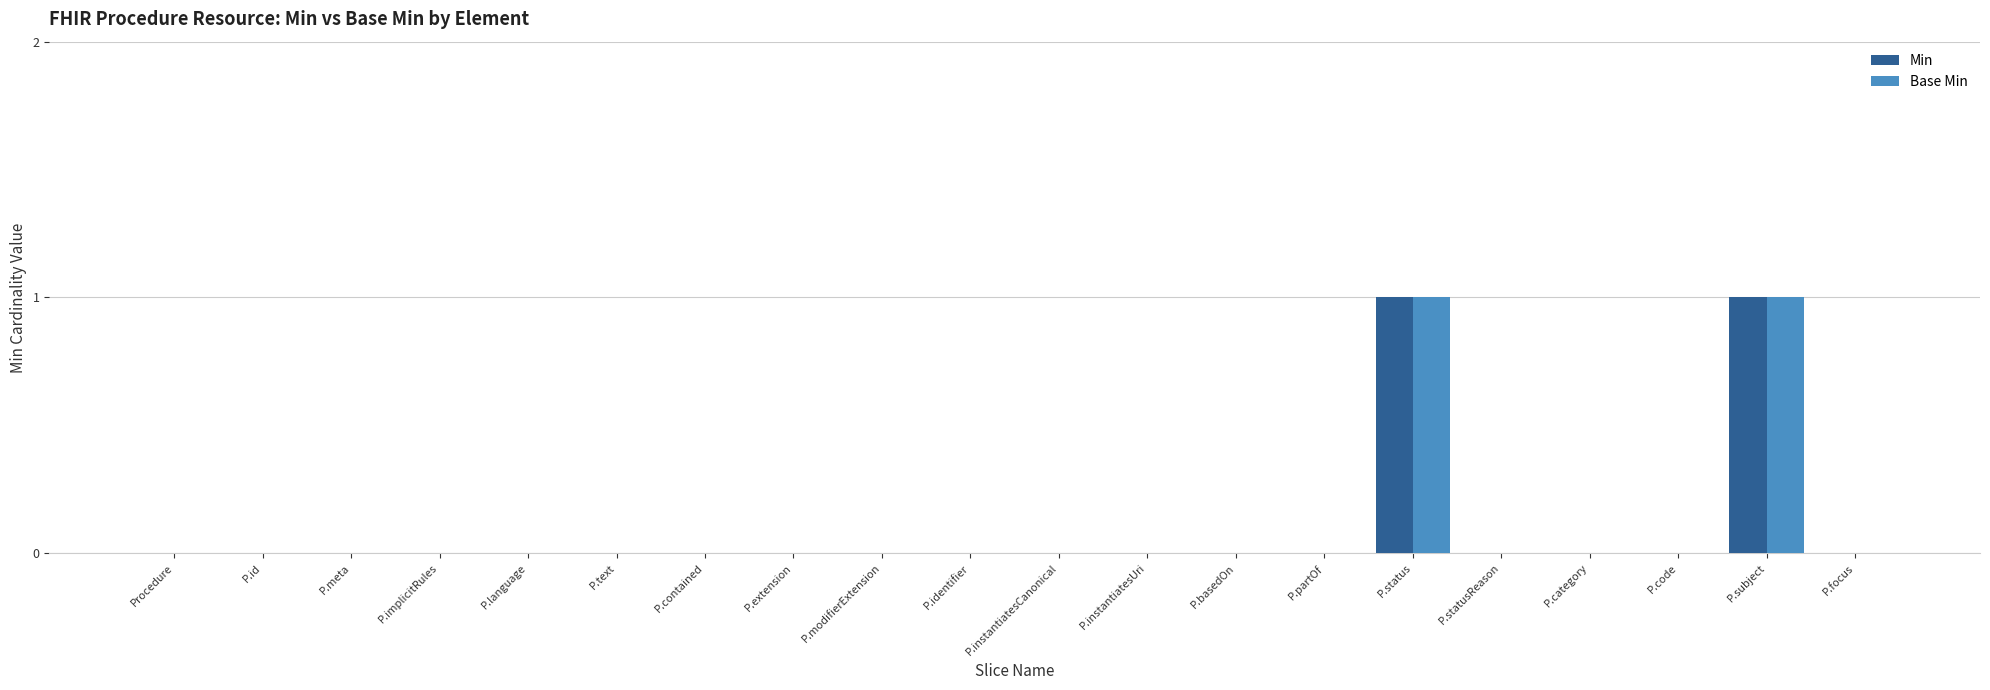

Reading left to right, extract all data points from this chart.

Min: Procedure=0	P.id=0	P.meta=0	P.implicitRules=0	P.language=0	P.text=0	P.contained=0	P.extension=0	P.modifierExtension=0	P.identifier=0	P.instantiatesCanonical=0	P.instantiatesUri=0	P.basedOn=0	P.partOf=0	P.status=1	P.statusReason=0	P.category=0	P.code=0	P.subject=1	P.focus=0
Base Min: Procedure=0	P.id=0	P.meta=0	P.implicitRules=0	P.language=0	P.text=0	P.contained=0	P.extension=0	P.modifierExtension=0	P.identifier=0	P.instantiatesCanonical=0	P.instantiatesUri=0	P.basedOn=0	P.partOf=0	P.status=1	P.statusReason=0	P.category=0	P.code=0	P.subject=1	P.focus=0